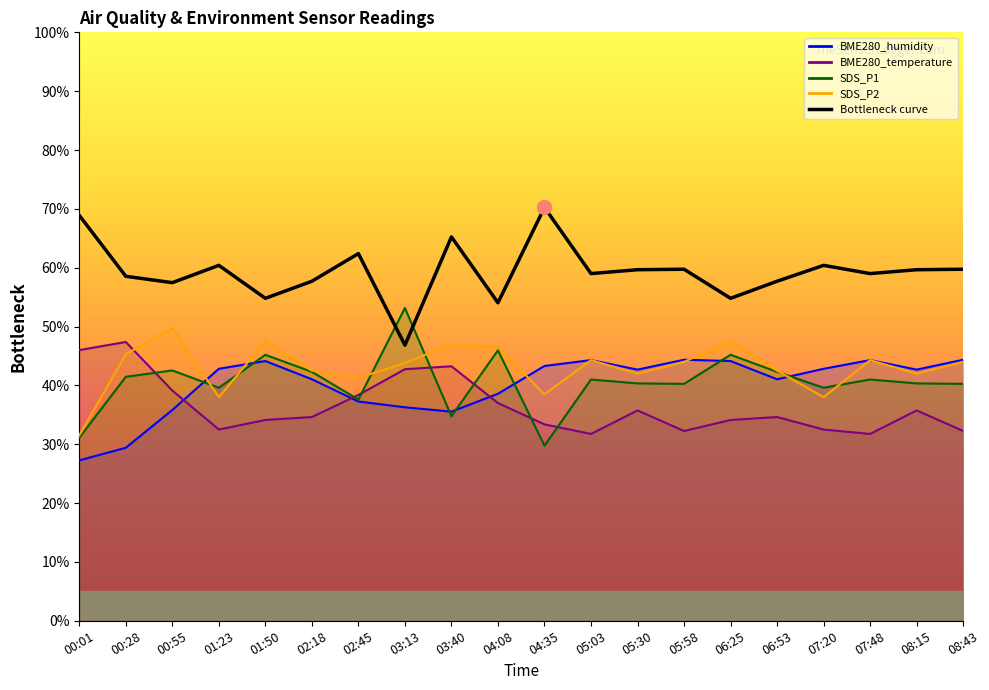

Where is SDS_P1 nearest to the value 41?

05:03